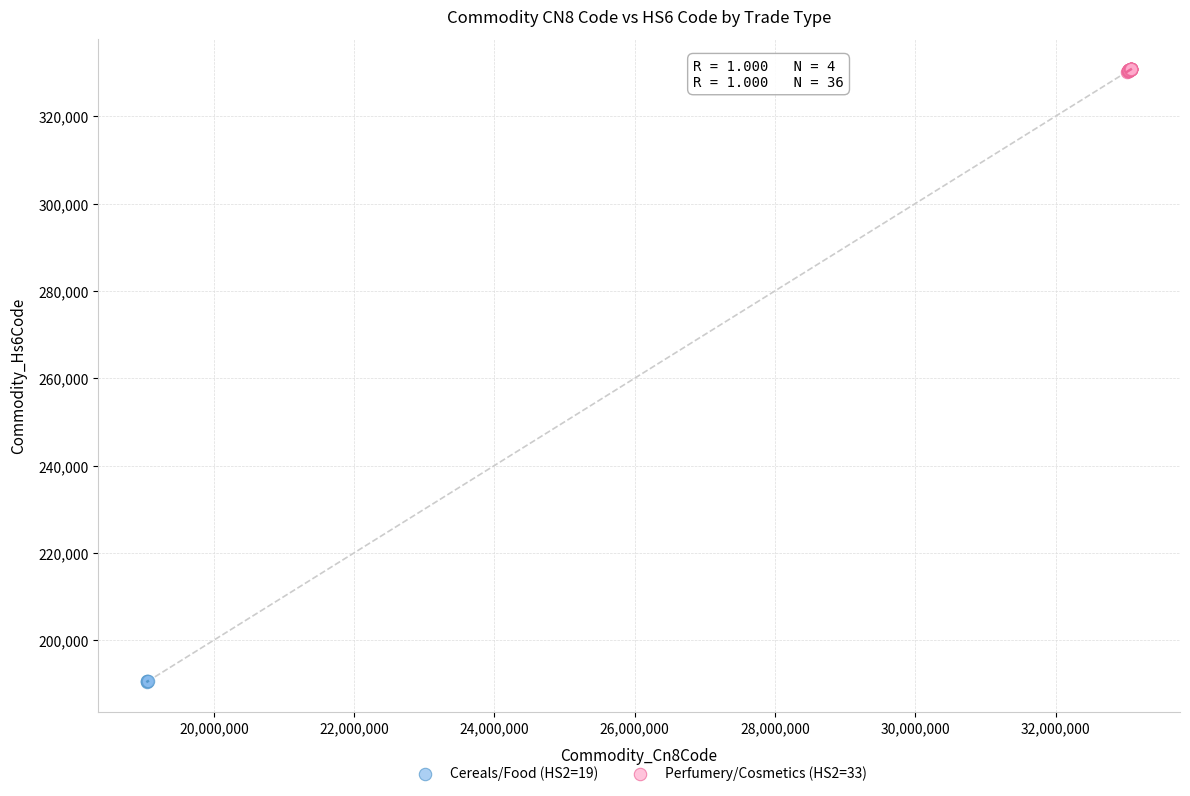

Which series has the largest Y range (max minus min)?

Perfumery/Cosmetics (HS2=33)